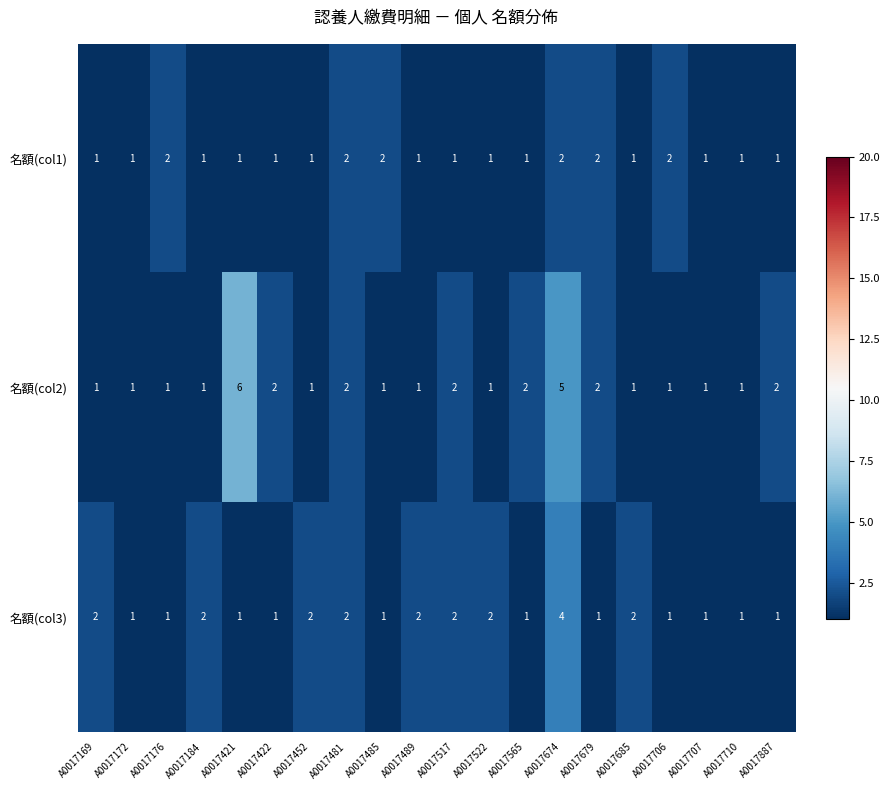

At which category is the sum across all series the highest?

A0017674